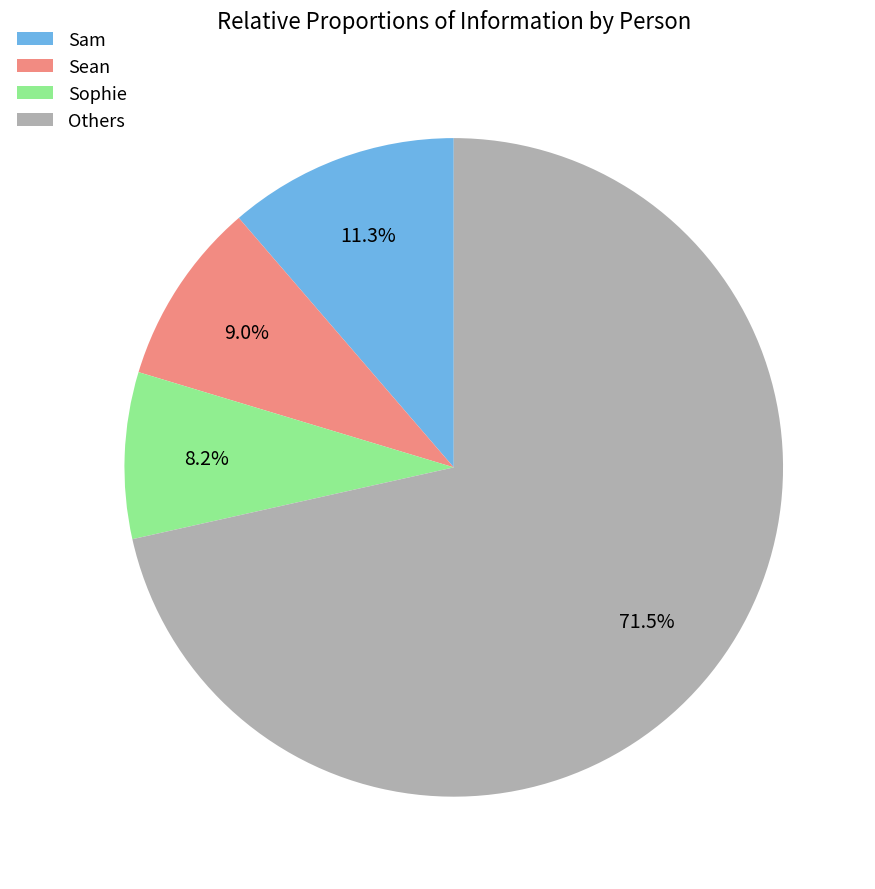

What percentage is NOT represented by Others?

28.5%